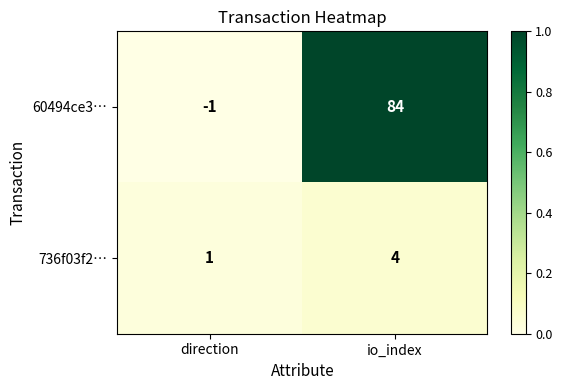

Rank the series at direction from highest to lowest value.

736f03f2…, 60494ce3…